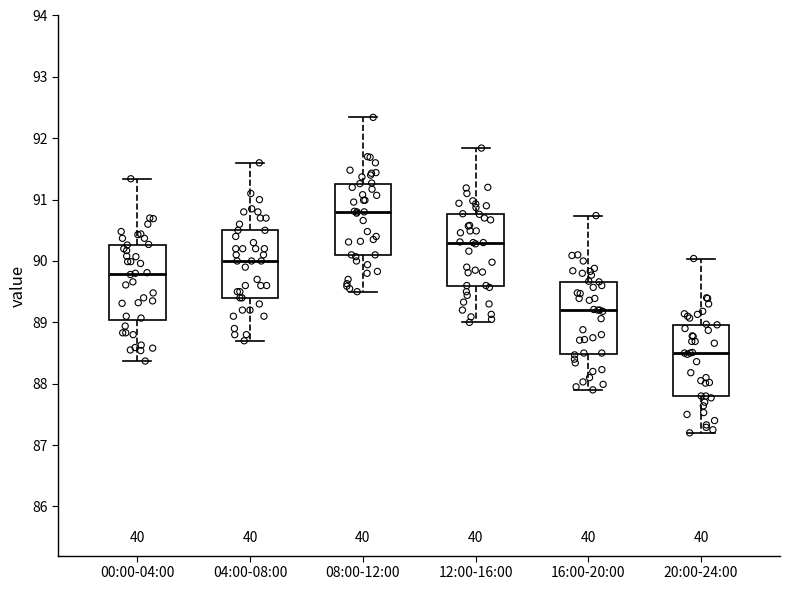

Which box's median line is the highest?

08:00-12:00